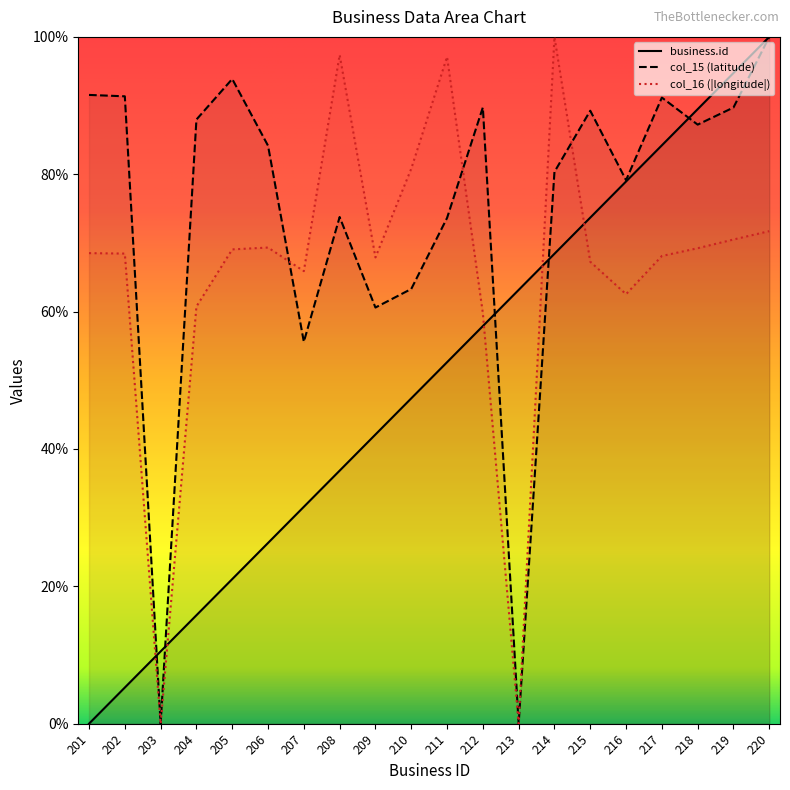

Is it true that col_16 equals 86.3 at 212?

False